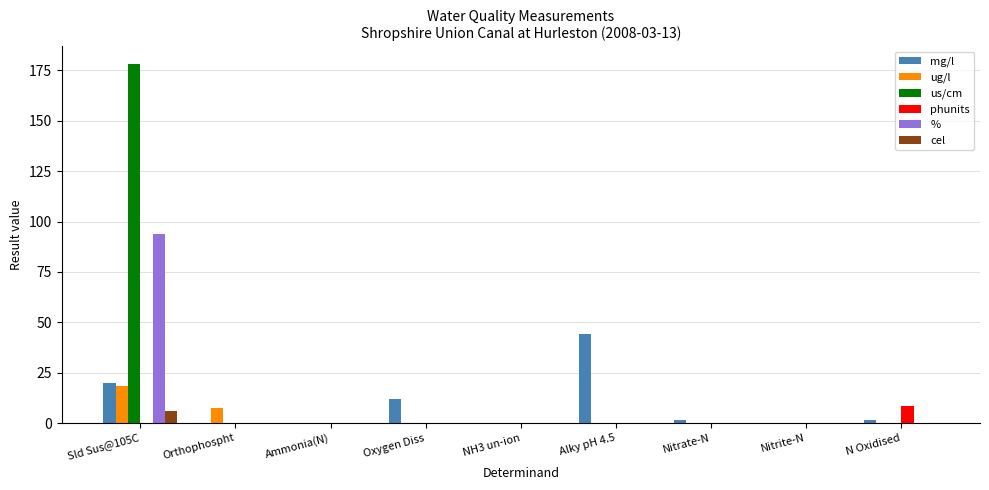

Is the value of phunits at Orthophospht greater than the value of cel at Sld Sus@105C?

No